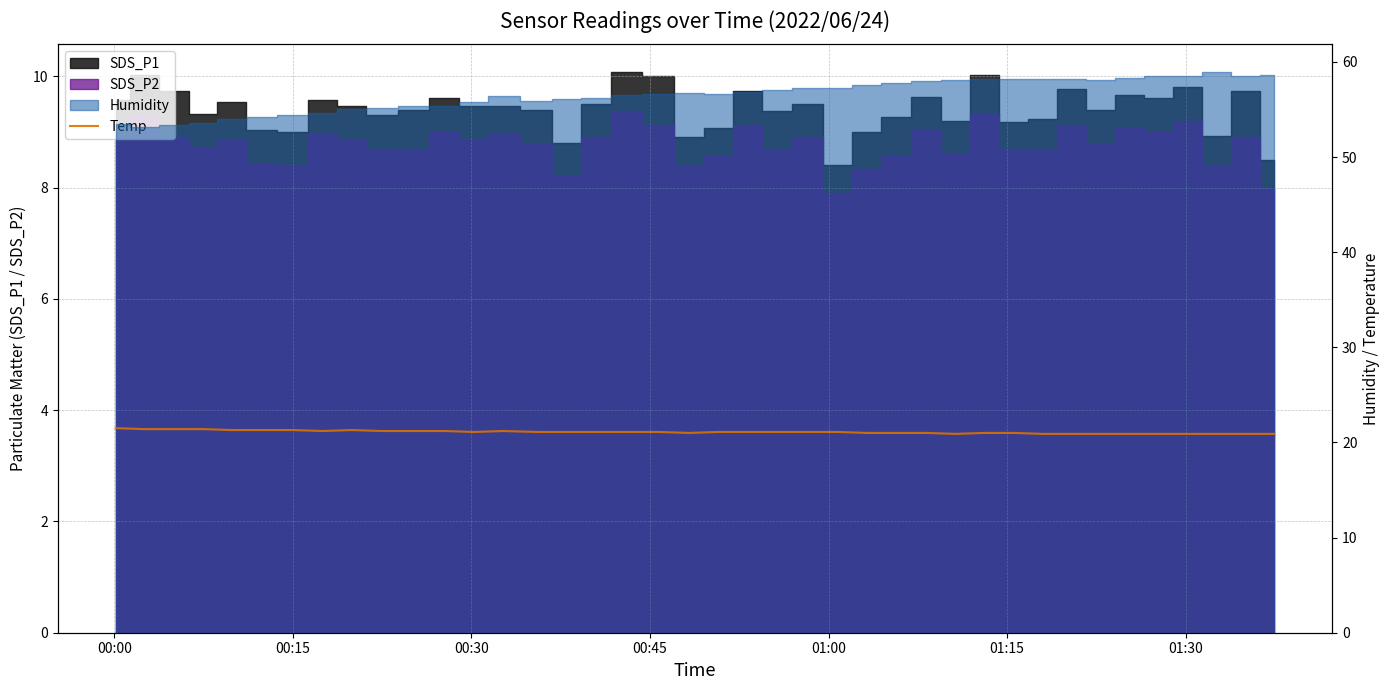

How many data points are less than 21?

10